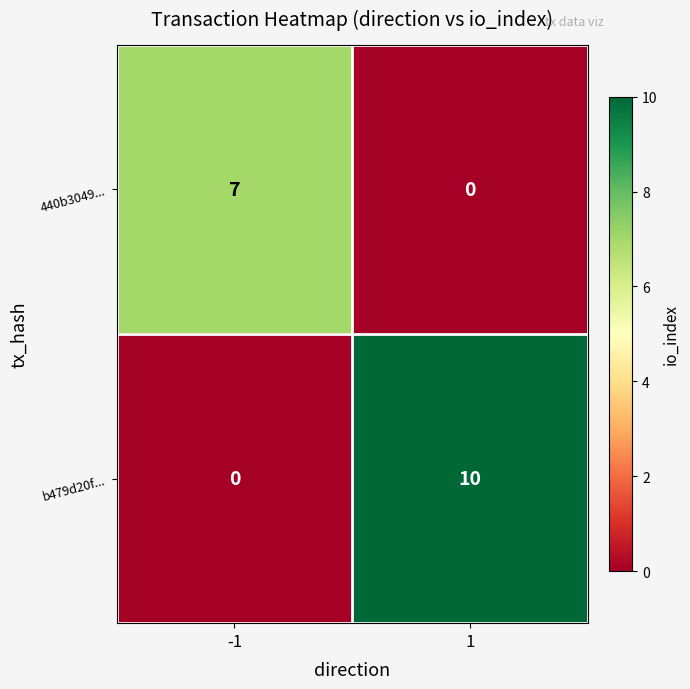

What is the approximate value of 440b3049... at -1?

7